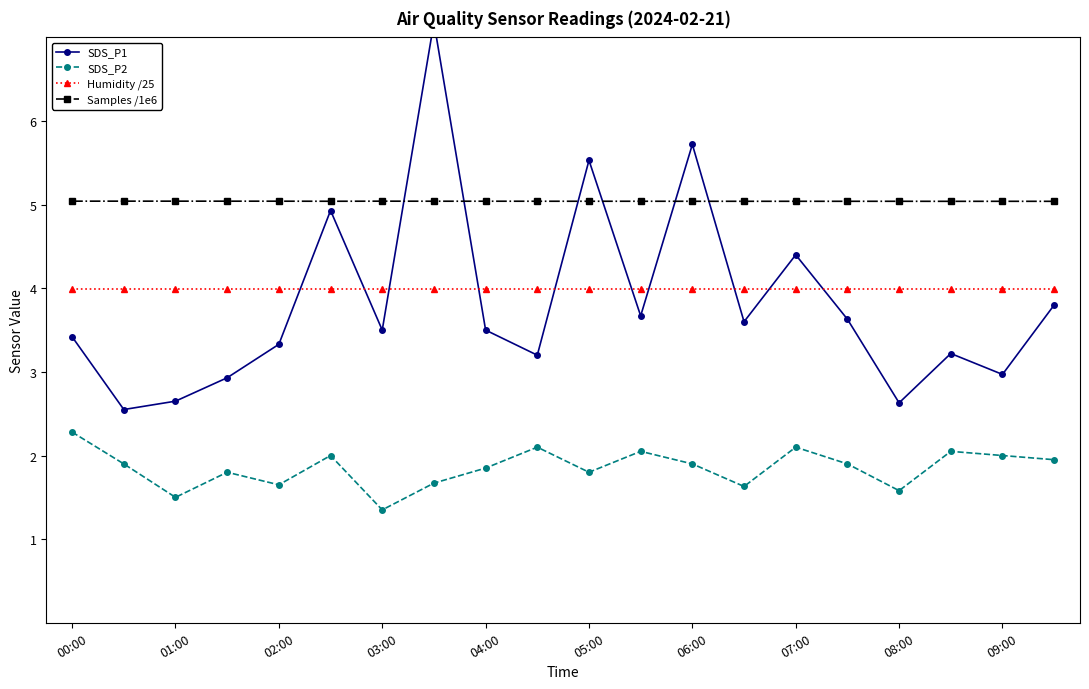

True or false: Samples /1e6 has a value of 7.9 at 09:00.

False